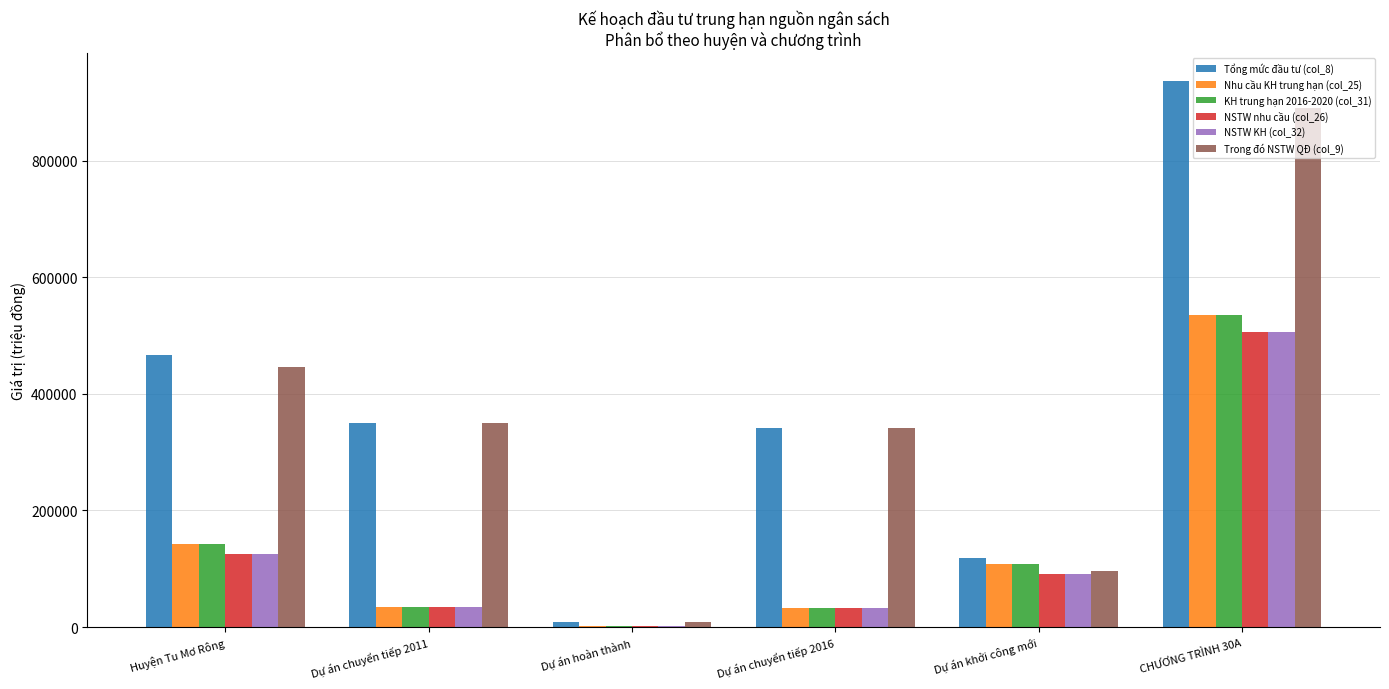

What is the sum of the Nhu cầu KH trung hạn (col_25) values at Huyện Tu Mơ Rông and Dự án hoàn thành?

143364.0